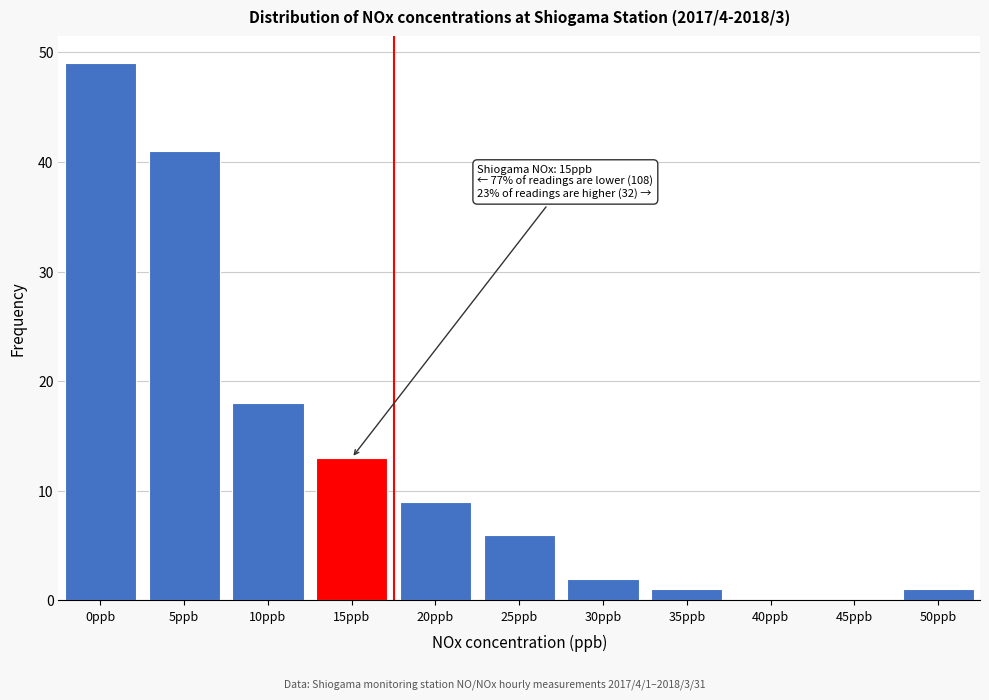

Which category has the highest value across all series?

0ppb